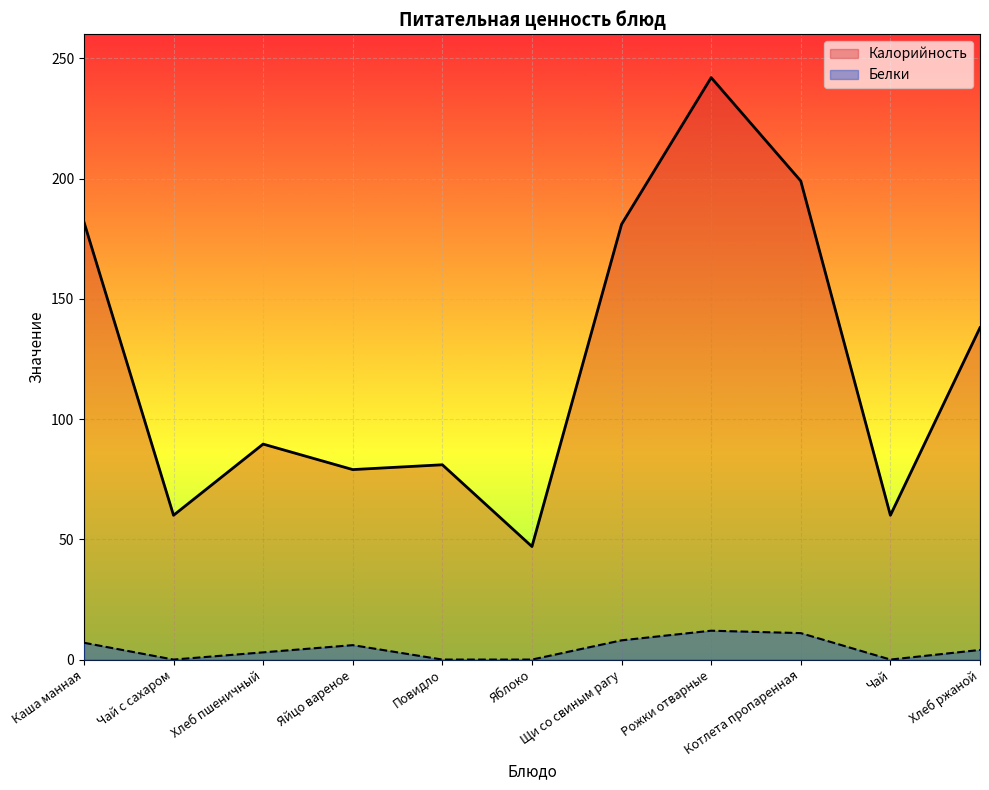

Reading left to right, transcribe all the data shown in this chart.

Калорийность: 182.0	60.0	89.6	79.0	81.0	47.0	181.0	242.0	199.0	60.0	138.0
Белки: 7.0	0.0	3.0	6.0	0.0	0.0	8.0	12.0	11.0	0.0	4.0